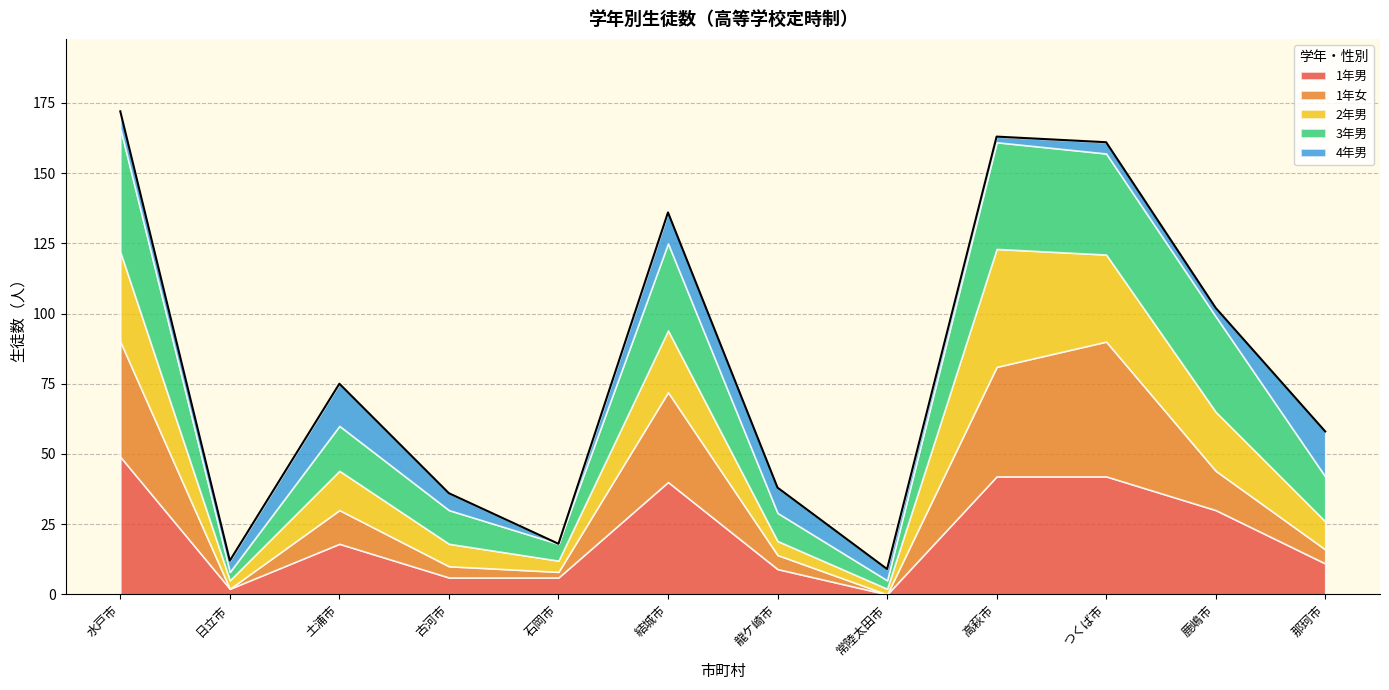

How many times do 2年男 and 1年男 cross each other?

4